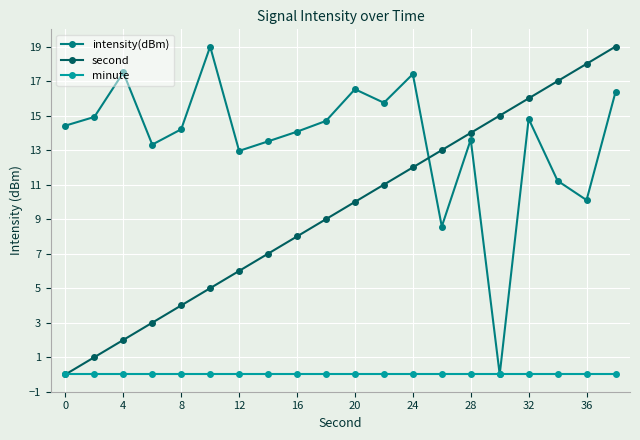

After their last crossing, which series has the higher values: second or intensity(dBm)?

second